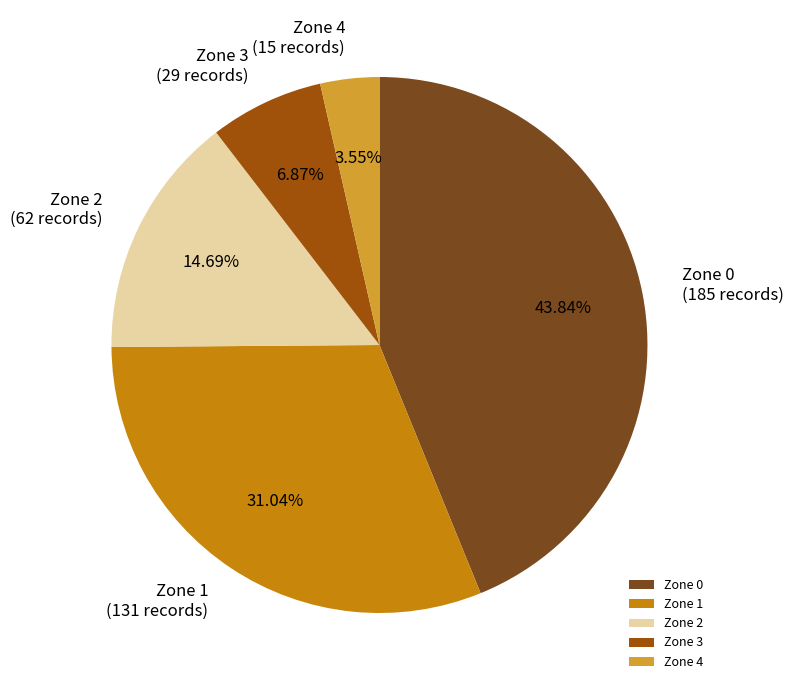

Does any single category account for the majority?

No